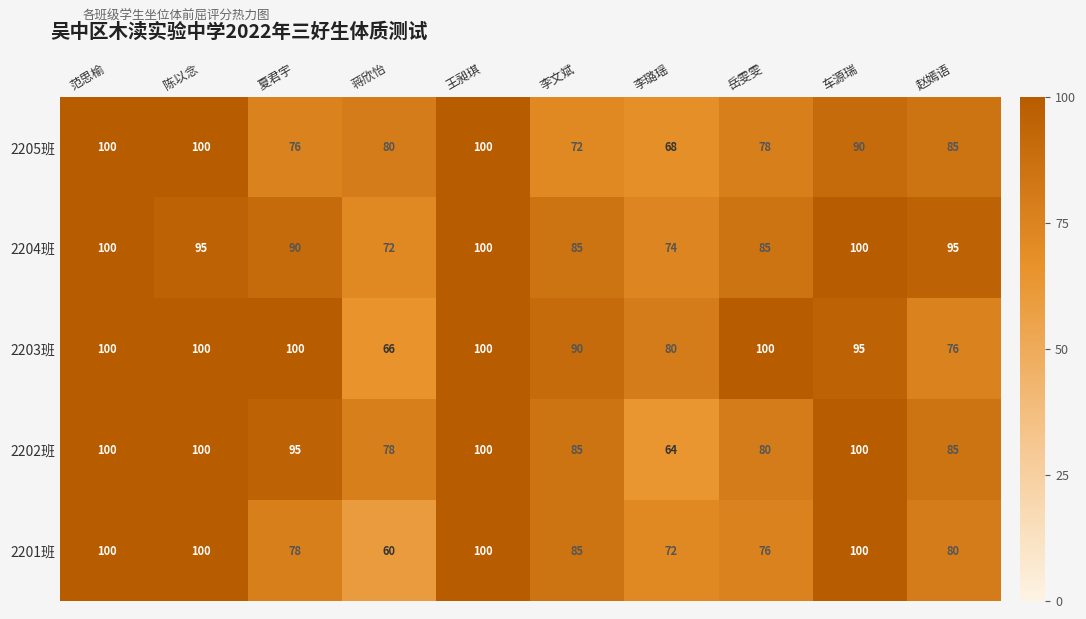

Which series has the largest range (max minus min)?

2201班